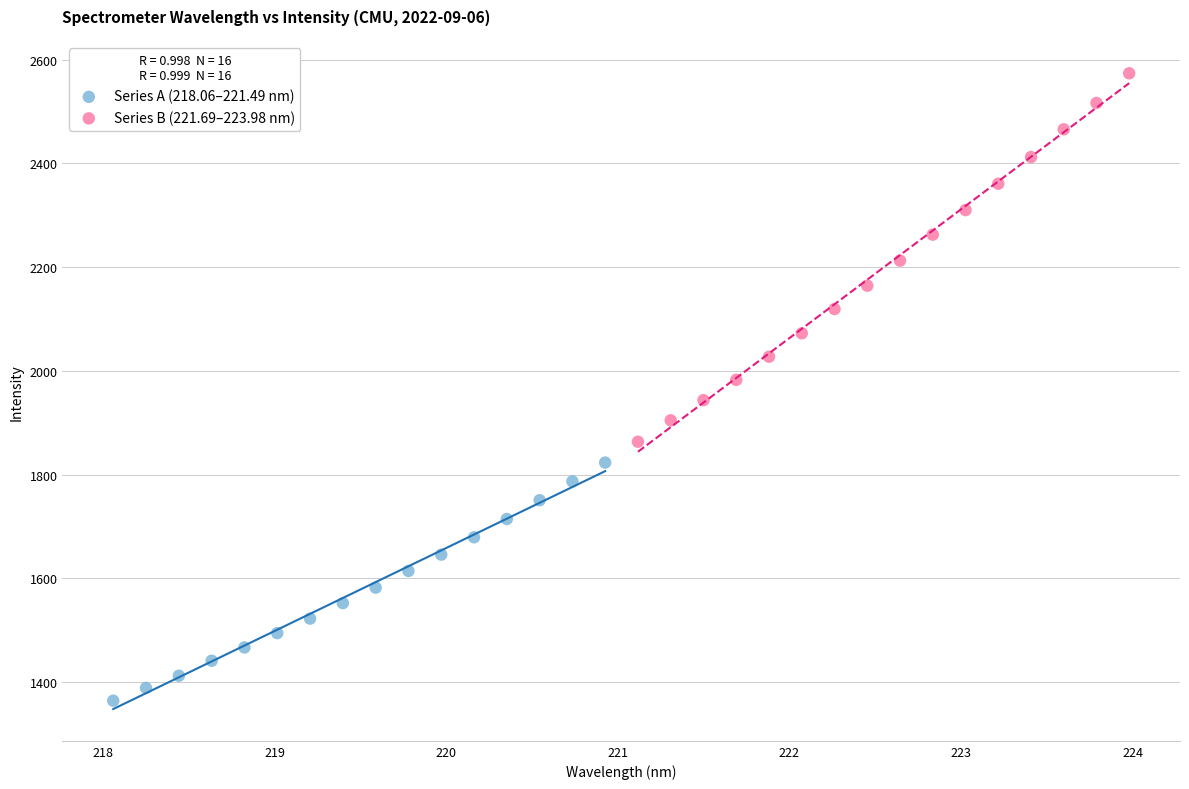

Which series reaches the maximum Y coordinate?

Series B (221.69–223.98 nm)